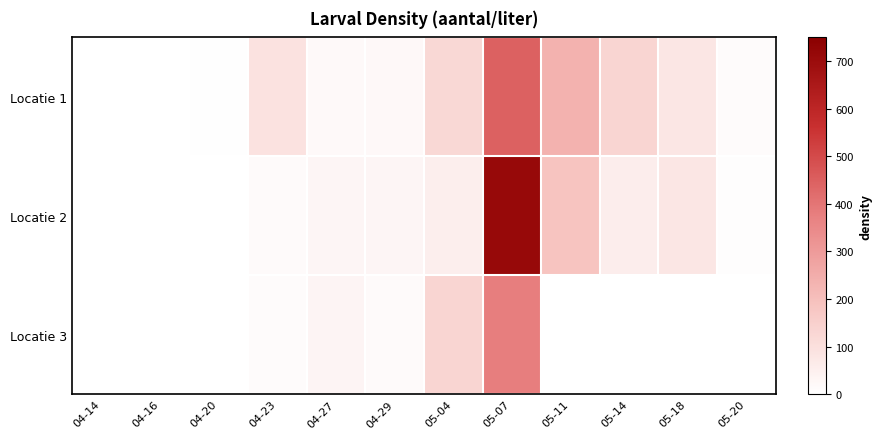

Reading right to left, what are all the values shown in this chart?

Locatie 1: 05-20=12.0	05-18=81.0	05-14=132.0	05-11=237.0	05-07=447.0	05-04=124.0	04-29=23.0	04-27=20.0	04-23=92.0	04-20=3.0	04-16=0.0	04-14=0.4
Locatie 2: 05-20=8.0	05-18=80.0	05-14=56.0	05-11=187.0	05-07=709.0	05-04=54.0	04-29=32.0	04-27=32.0	04-23=15.0	04-20=0.4	04-16=0.0	04-14=0.0
Locatie 3: 05-20=0.0	05-18=0.0	05-14=0.0	05-11=0.0	05-07=378.0	05-04=133.0	04-29=16.0	04-27=34.0	04-23=14.0	04-20=0.4	04-16=0.2	04-14=0.2